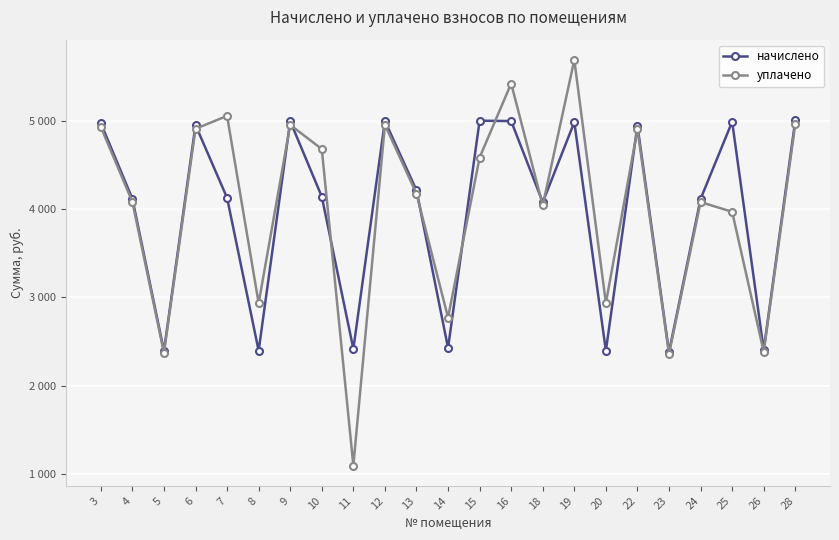

Which series changed the most between 4 and 26?

начислено